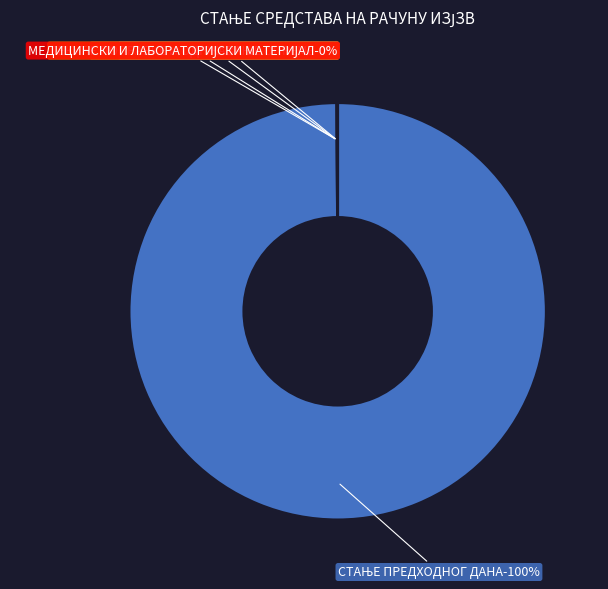

Rank the categories by value from highest to lowest.

СТАЊЕ ПРЕДХОДНОГ ДАНА, МЕДИЦИНСКИ И ЛАБОРАТОРИЈСКИ МАТЕРИЈАЛ, ТЕКУЋЕ ПОПРАВКЕ И ОДРЖАВАЊЕ ОПРЕМЕ, ПРИЛИВ РФЗО ПО УГОВОРУ ЗА 2023., ТРОШКОВИ ПЛАТНОГ ПРОМЕТА